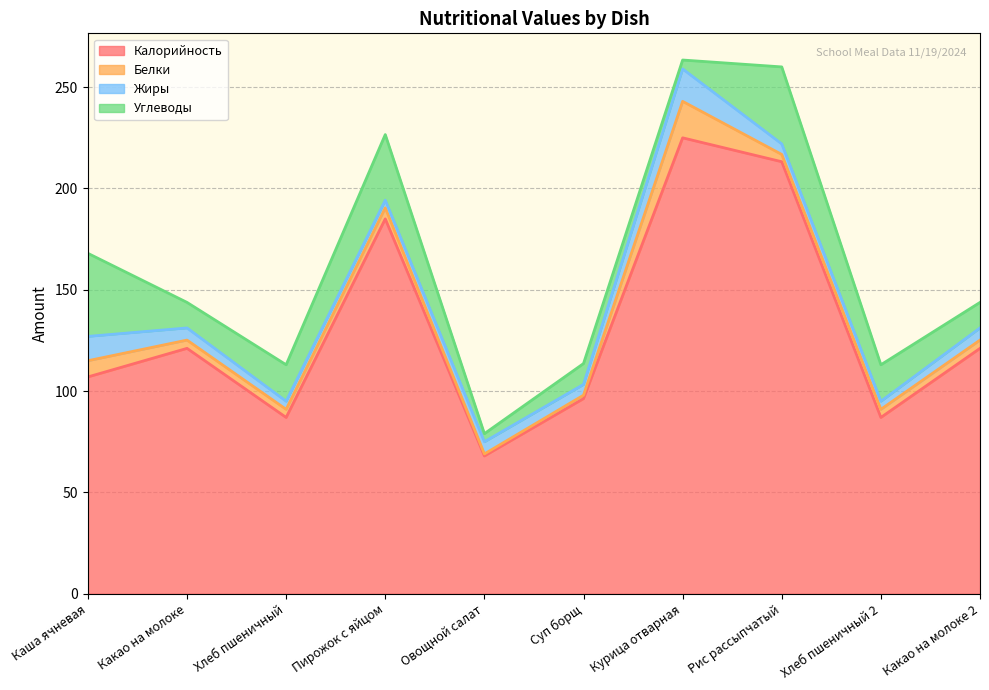

What is the label of the 9th point from the left?

Хлеб пшеничный 2